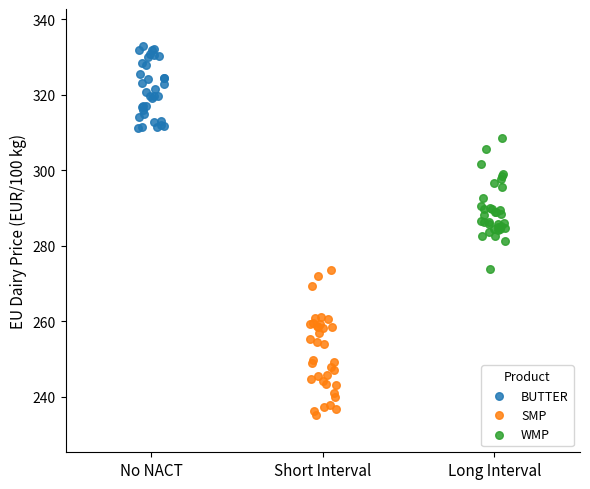

What are all the series names shown in the legend?

BUTTER, SMP, WMP